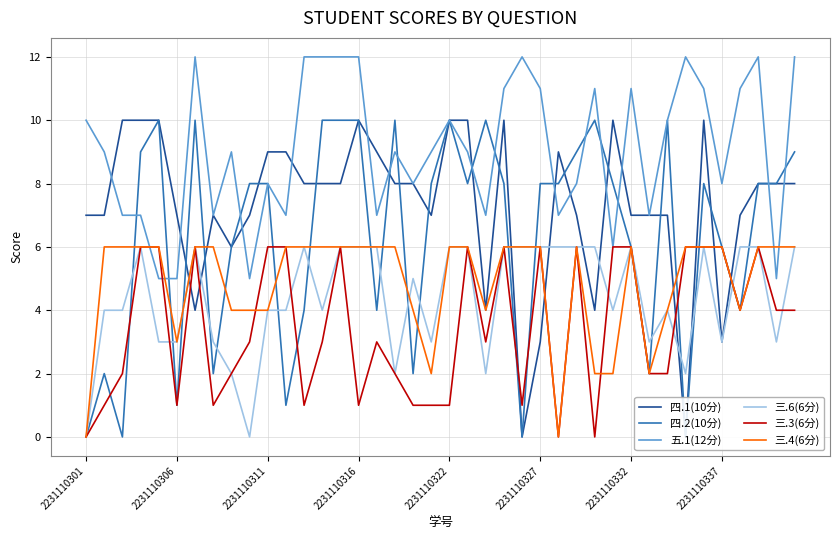

Which series changed the most between 25 and 26?

四.1(10分)